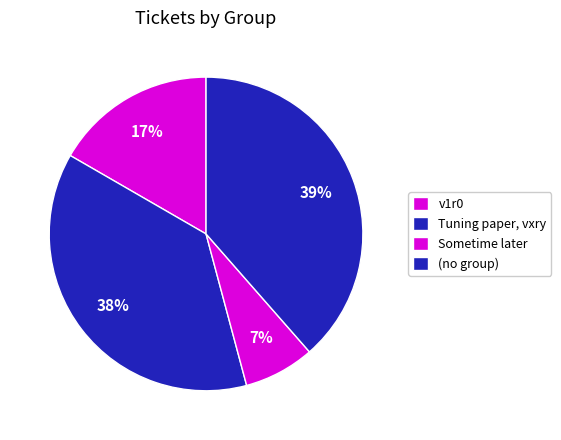

Count the number of slices in the pie.

4